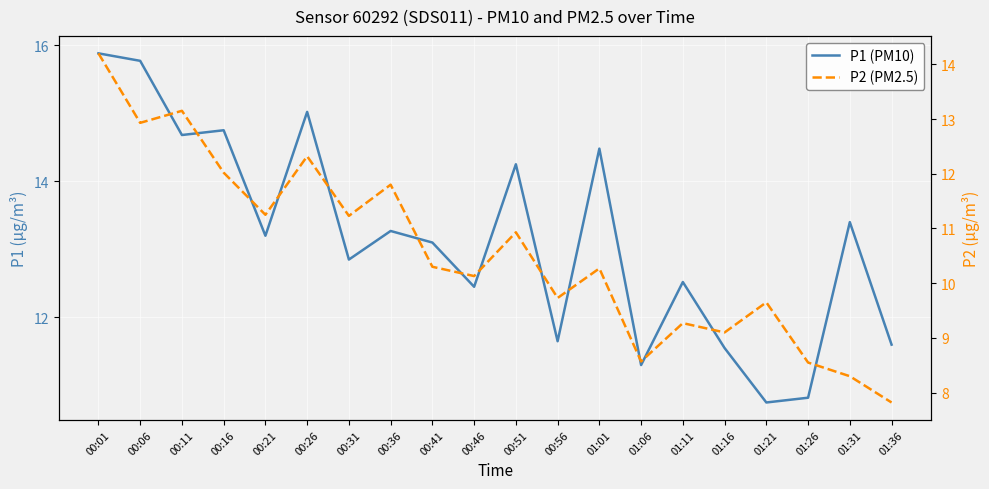

What are all the series names shown in the legend?

P1 (PM10), P2 (PM2.5)